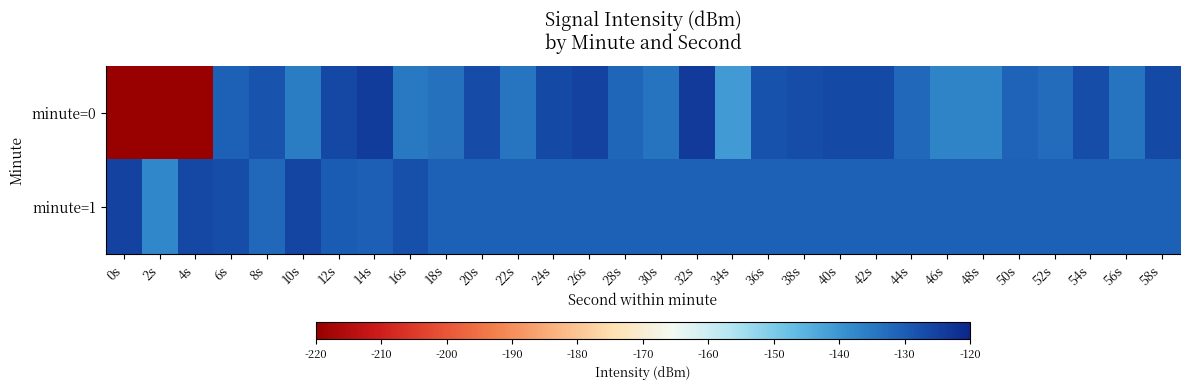

Reading left to right, what are all the values shown in this chart?

minute=0: 0s=-220.2	2s=-220.2	4s=-220.2	6s=-130.6	8s=-128.3	10s=-135.3	12s=-126.1	14s=-124.1	16s=-135.1	18s=-133.6	20s=-126.7	22s=-134.2	24s=-126.5	26s=-125.3	28s=-131.4	30s=-133.9	32s=-123.9	34s=-140.8	36s=-127.9	38s=-127.1	40s=-126.5	42s=-126.3	44s=-131.8	46s=-136.9	48s=-137.1	50s=-131.0	52s=-132.6	54s=-127.3	56s=-133.7	58s=-126.5
minute=1: 0s=-125.4	2s=-137.5	4s=-126.2	6s=-127.4	8s=-132.0	10s=-125.8	12s=-129.7	14s=-130.2	16s=-127.5	18s=-130.7	20s=-130.7	22s=-130.7	24s=-130.7	26s=-130.7	28s=-130.7	30s=-130.7	32s=-130.7	34s=-130.7	36s=-130.7	38s=-130.7	40s=-130.7	42s=-130.7	44s=-130.7	46s=-130.7	48s=-130.7	50s=-130.7	52s=-130.7	54s=-130.7	56s=-130.7	58s=-130.7